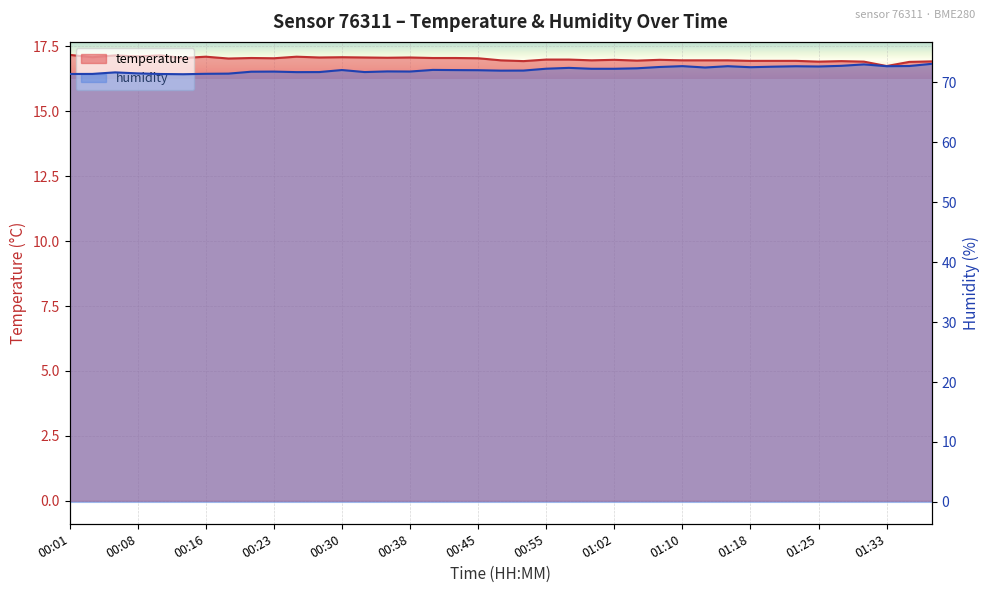

What is the difference between the highest and lowest values at 00:35?

54.8